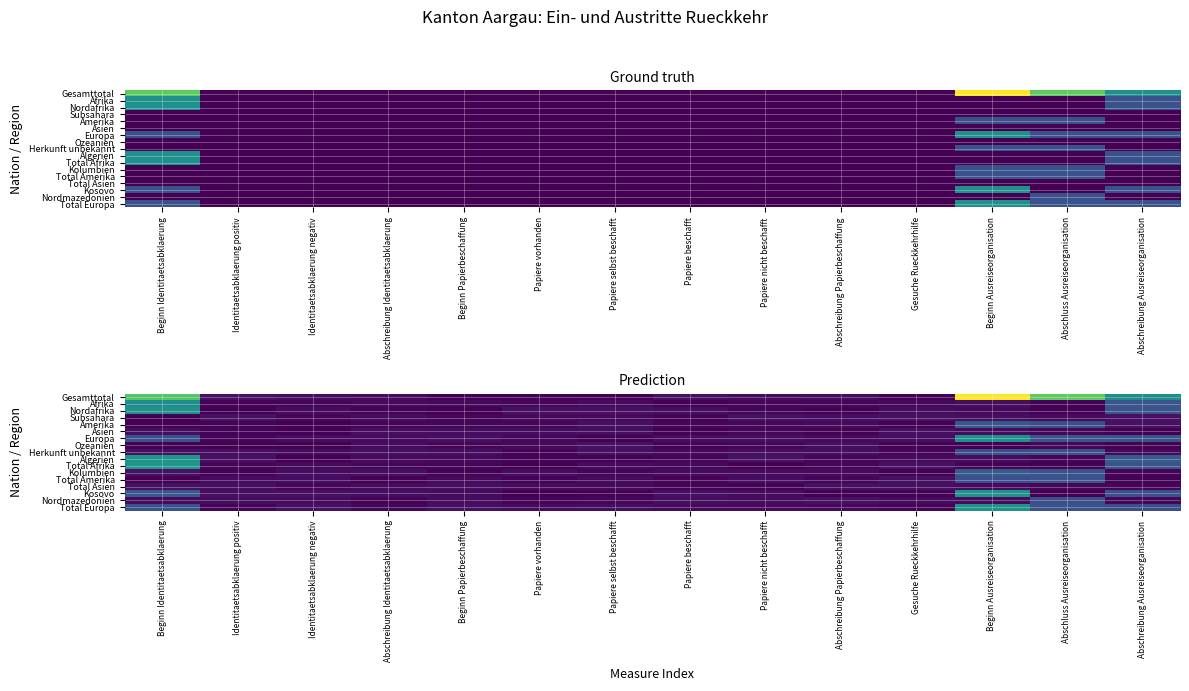

The Nordafrika series shows 0.1 at Papiere selbst beschafft. True or false?

False